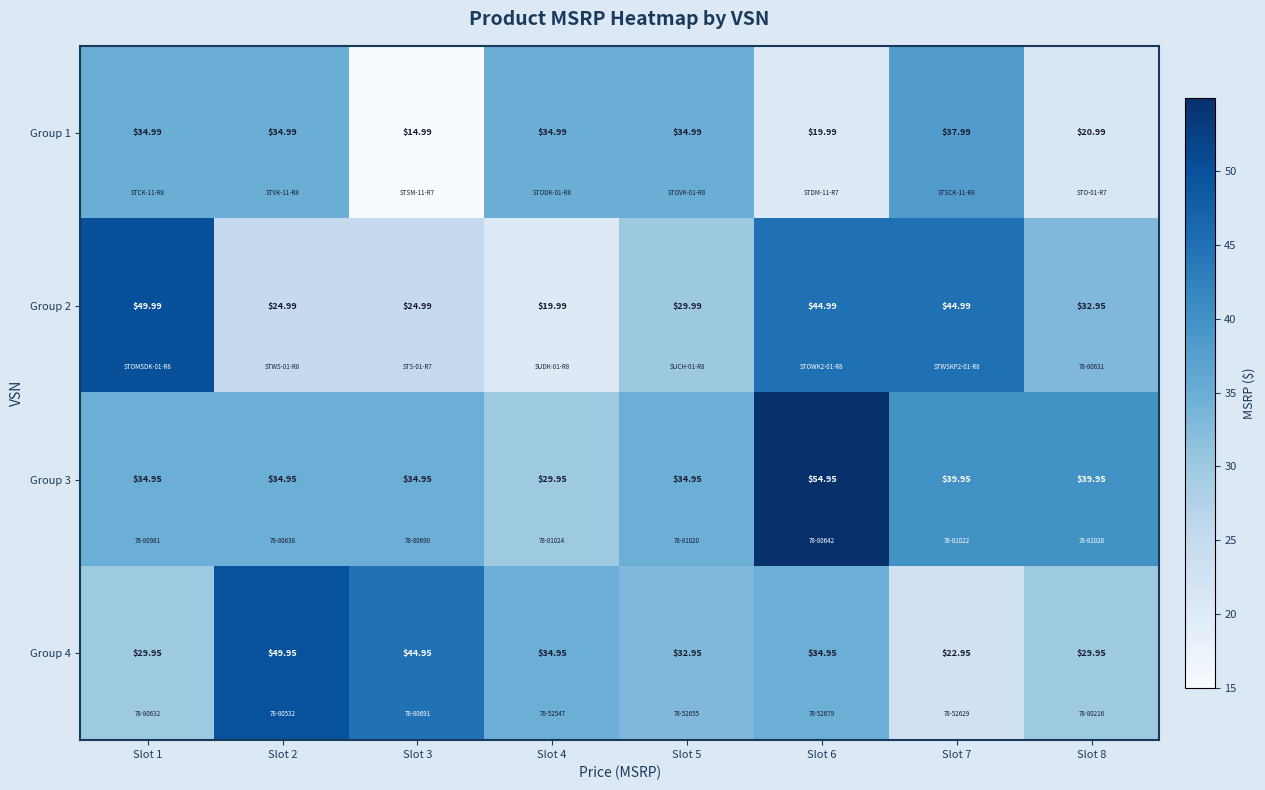

At Slot 3, list the series in order from largest to smallest.

Group 4, Group 3, Group 2, Group 1